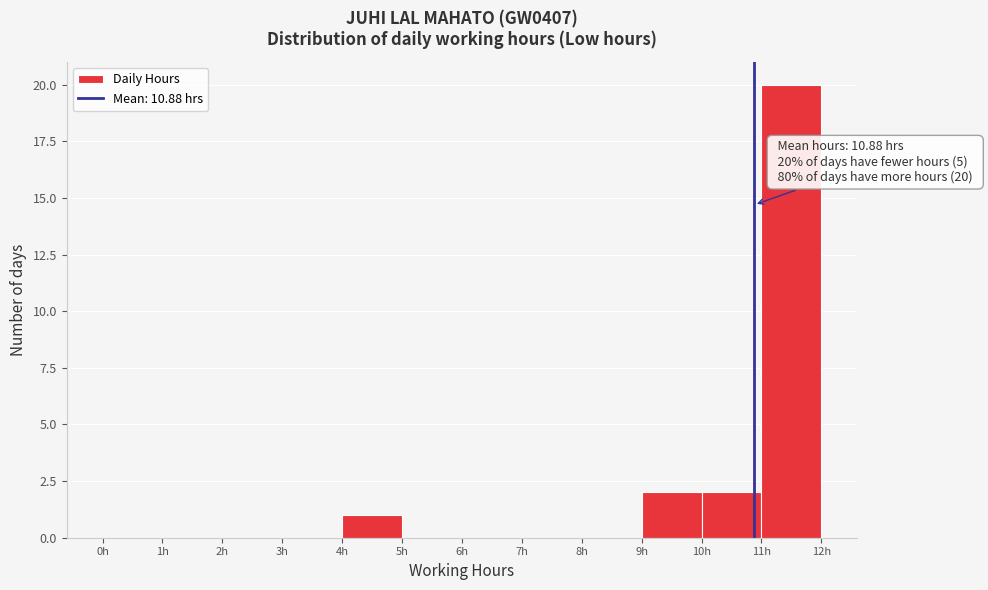

Over which range of the x-axis is the bar tallest?

11 to 12